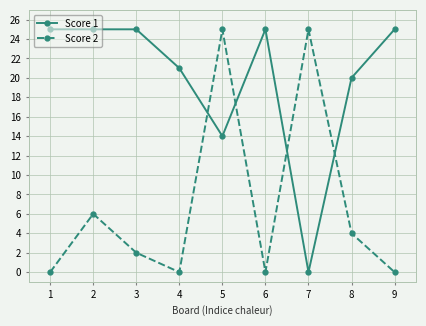

What is the greatest value displayed?

25